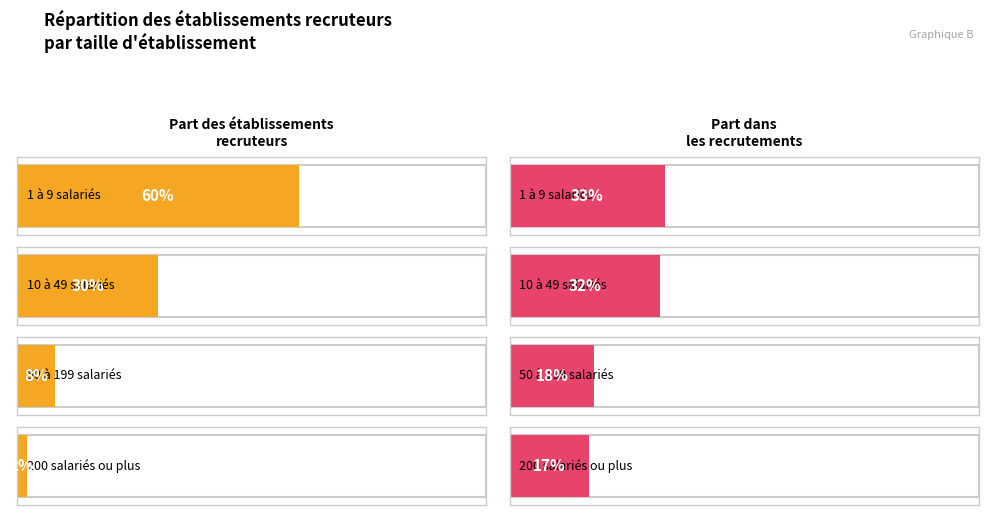

At which category is the sum across all series the highest?

1 à 9 salariés